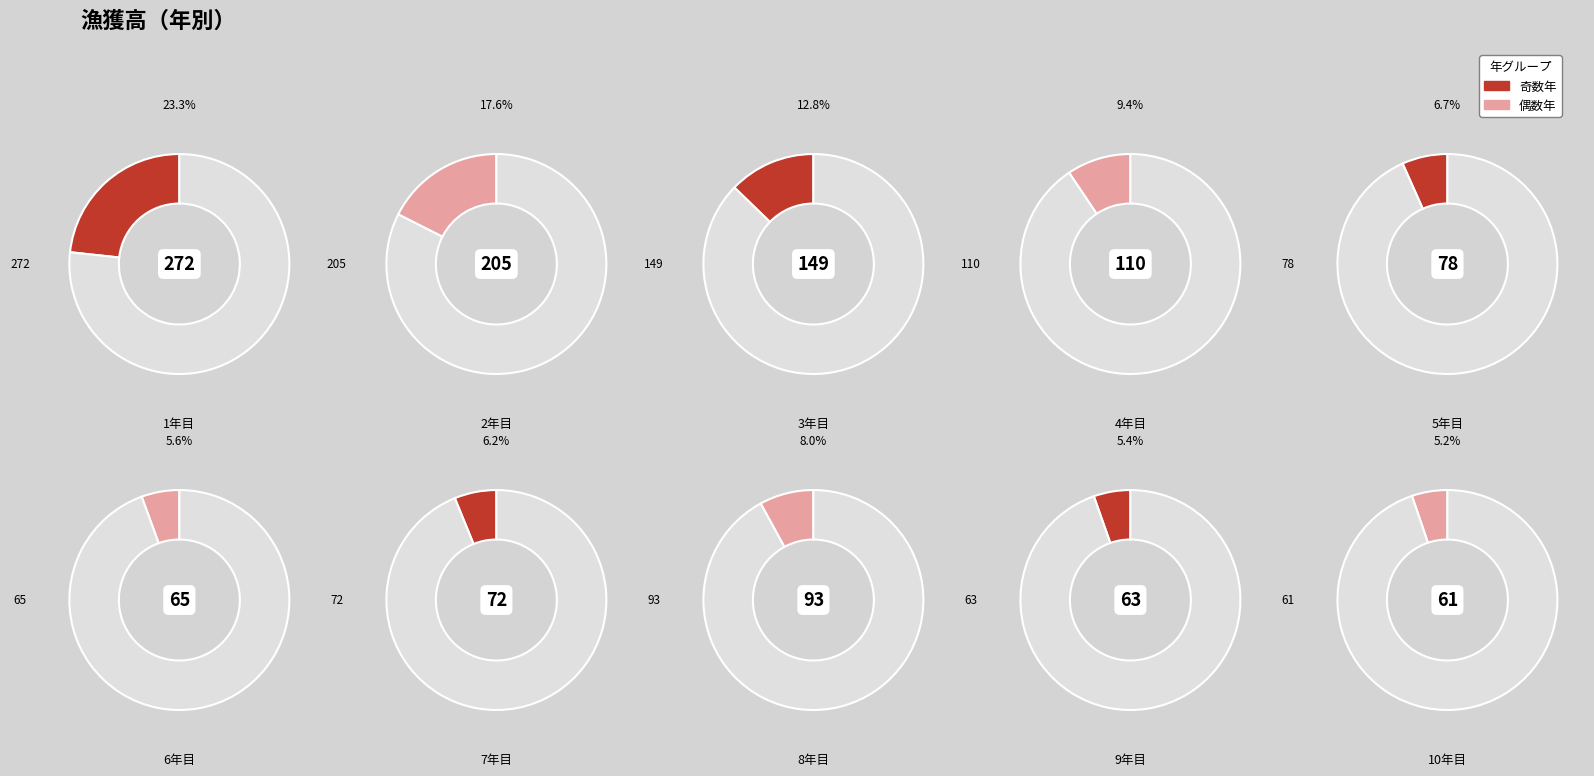

Rank the categories by value from lowest to highest.

10年目, 9年目, 6年目, 7年目, 5年目, 8年目, 4年目, 3年目, 2年目, 1年目